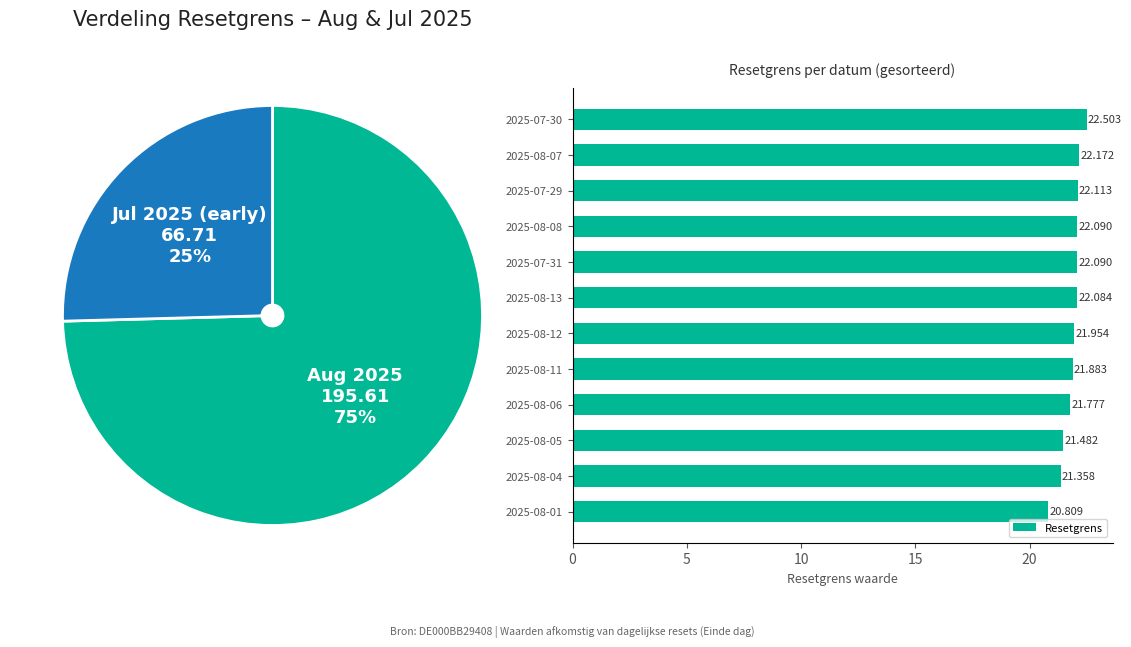

How many data points in Resetgrens are above 22?

6